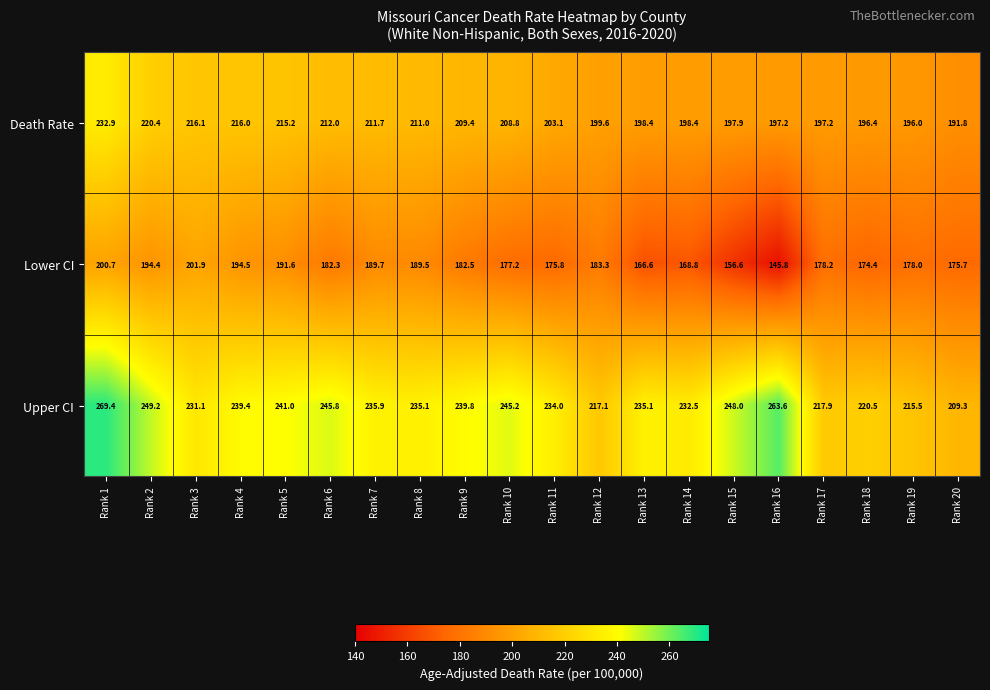

What is the difference between the Upper CI values at Rank 14 and Rank 20?

23.2